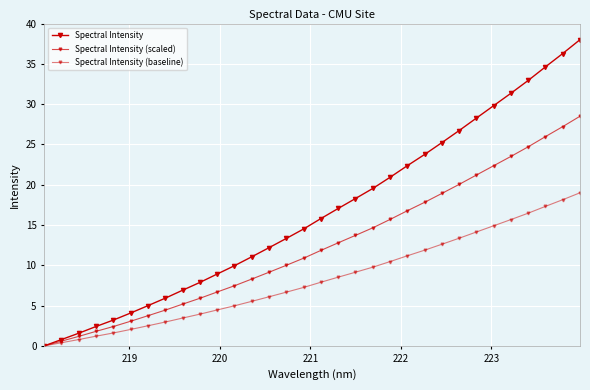

What is the sum of all Spectral Intensity values?

528.7